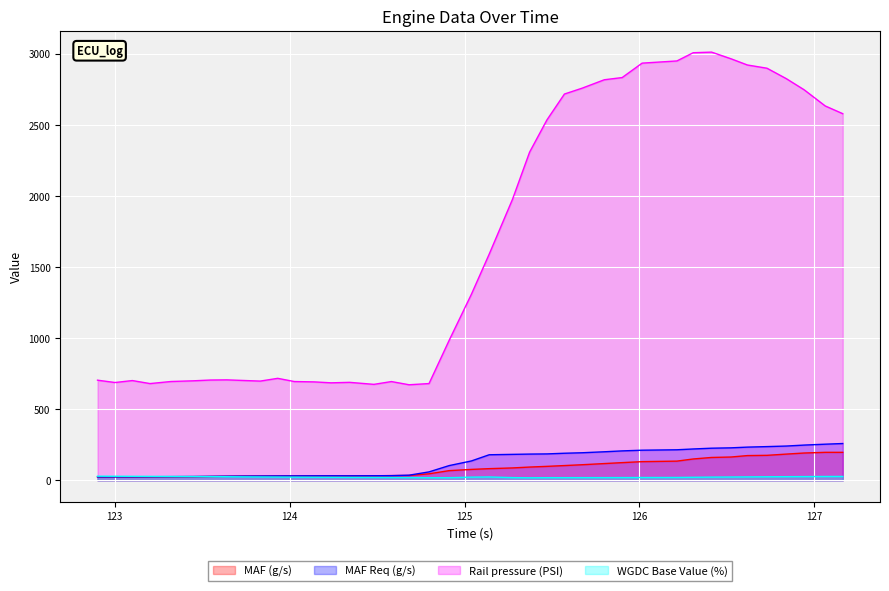

Count the number of data series in this chart.

4